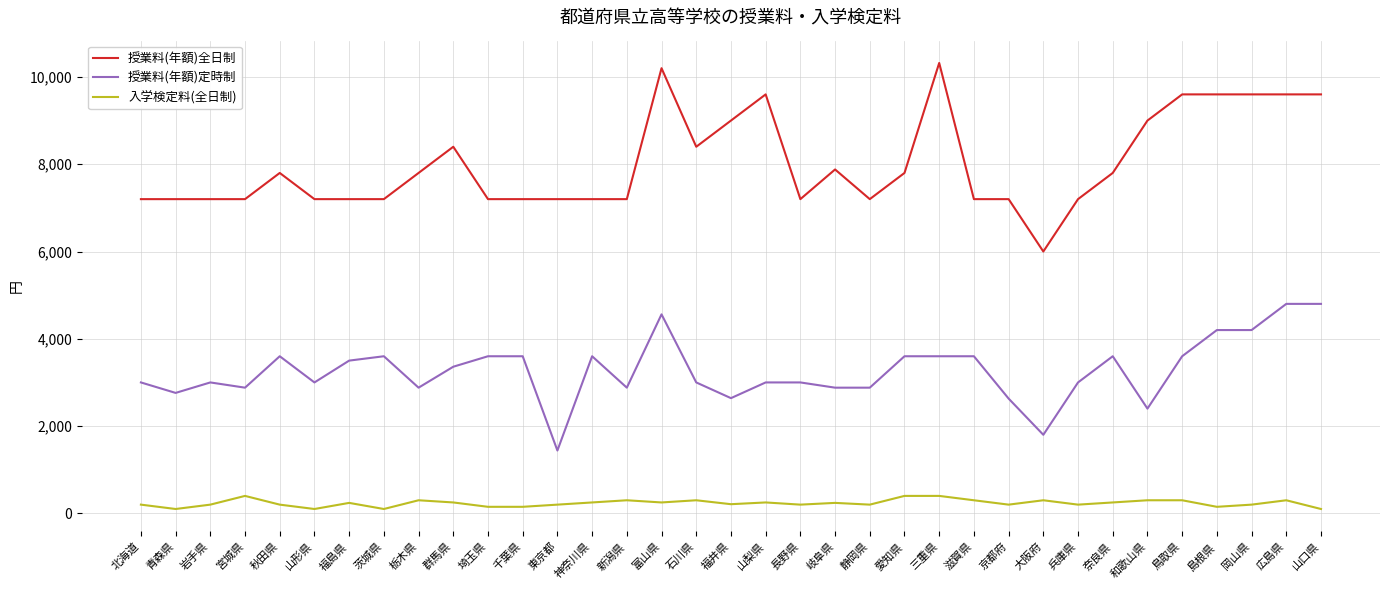

What position from the left is 神奈川県?

14